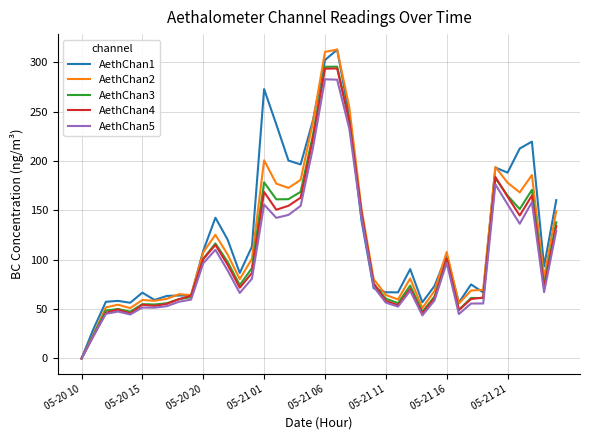

What is the greatest value displayed?

313.0